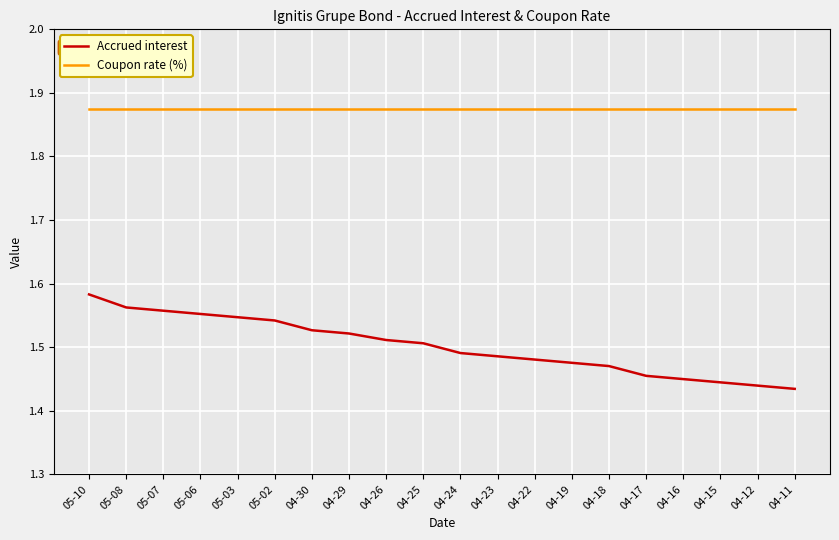

True or false: Coupon rate (%) and Accrued interest cross at least once.

False